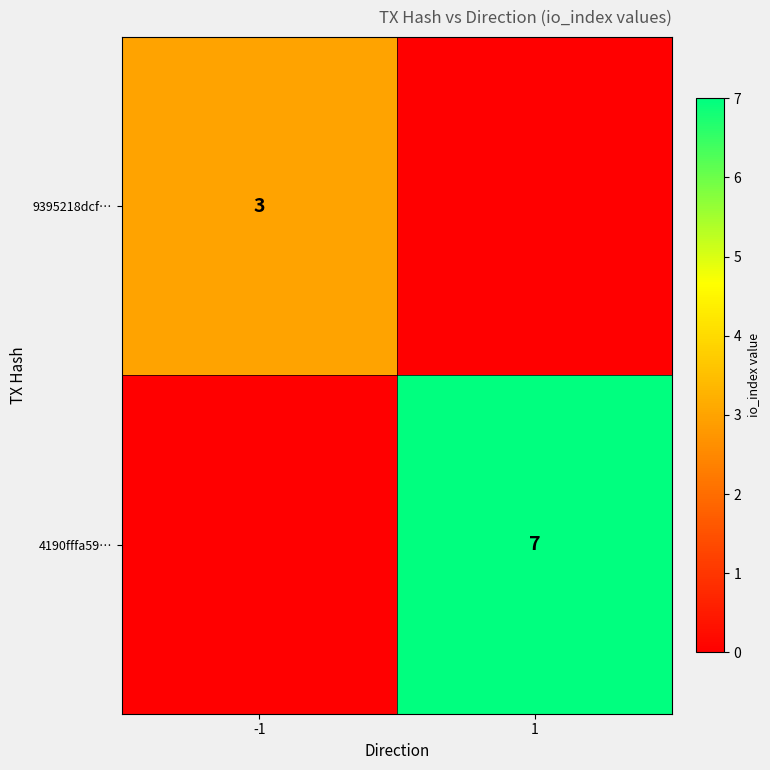

True or false: 9395218dcf… has a value of 3 at -1.

True